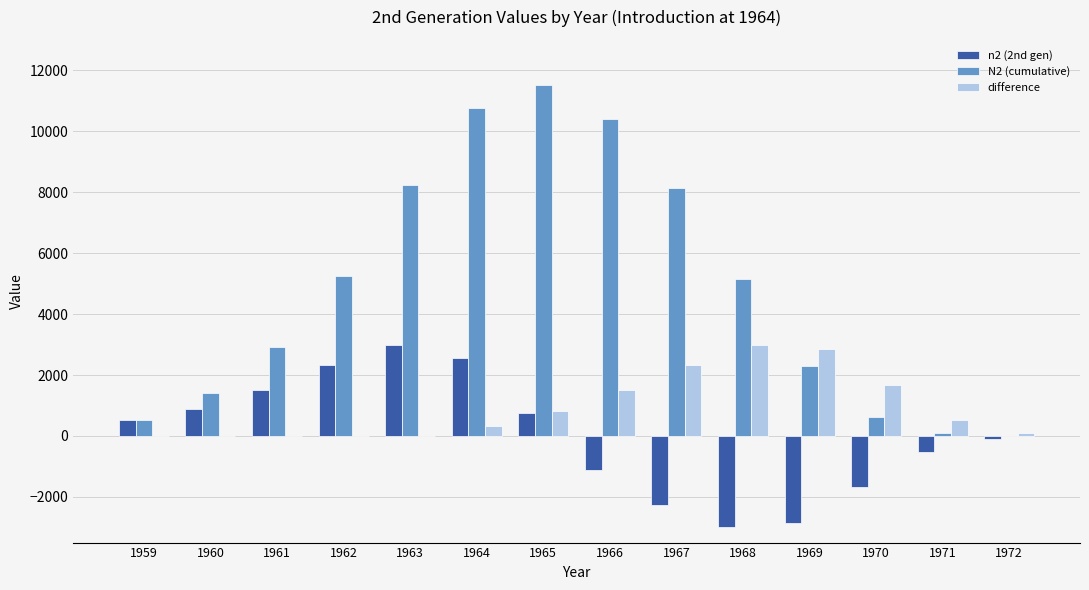

What is the difference between the N2 (cumulative) values at 1967 and 1965?

3380.6